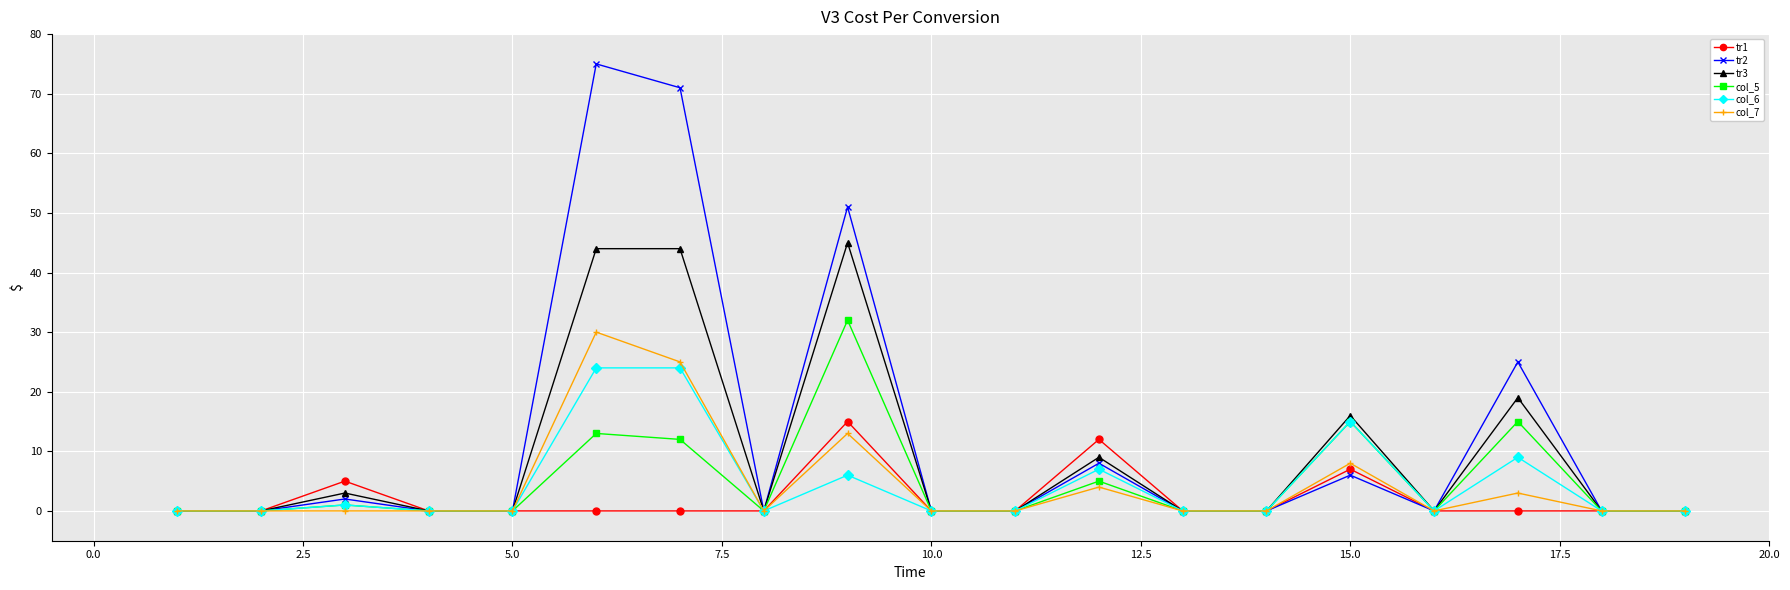

True or false: col_7 has more than 0 points higher than both neighbors.

True